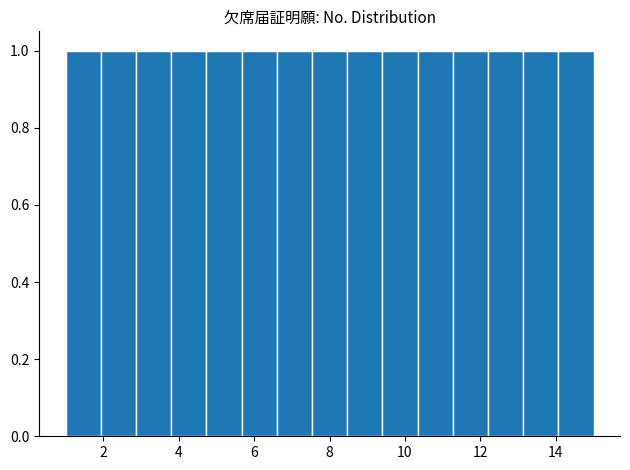

Reading left to right, transcribe this chart: for each bar, give the range it covers on the x-axis and its height. Neither the bar edges nor the heights are printed on the chart, so give them approximately, as read against the axes.

1.0 to 2.0: 1
2.0 to 2.8: 1
2.8 to 3.8: 1
3.8 to 4.8: 1
4.8 to 5.6: 1
5.6 to 6.6: 1
6.6 to 7.6: 1
7.6 to 8.4: 1
8.4 to 9.4: 1
9.4 to 10.4: 1
10.4 to 11.2: 1
11.2 to 12.2: 1
12.2 to 13.2: 1
13.2 to 14.0: 1
14.0 to 15.0: 1